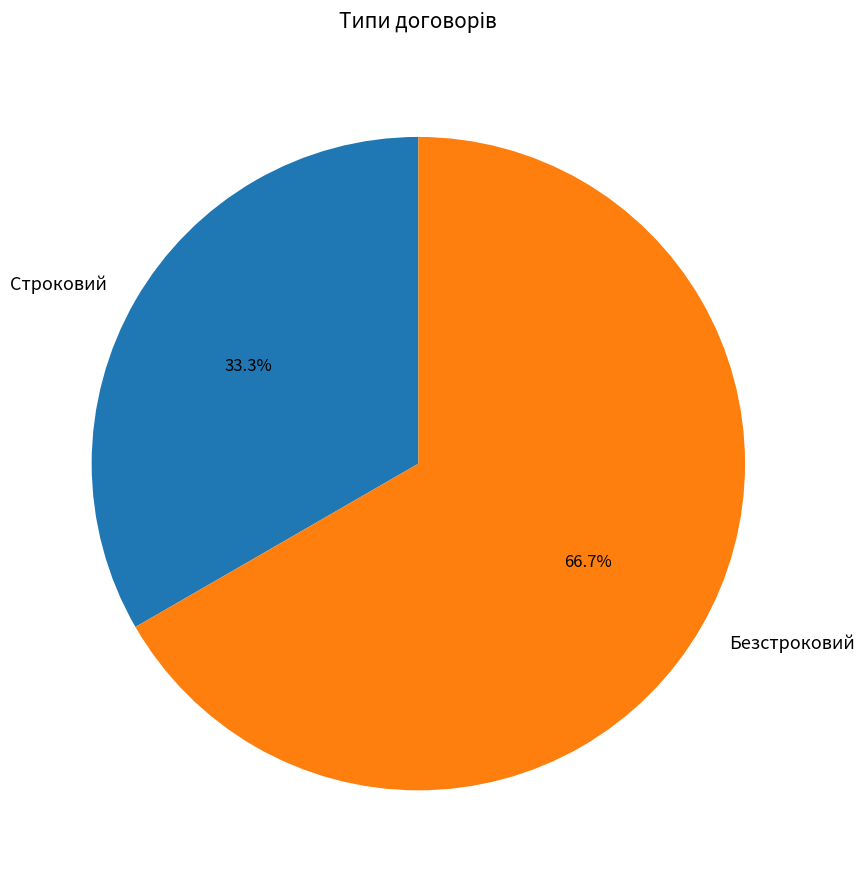

How many slices are in this pie chart?

2